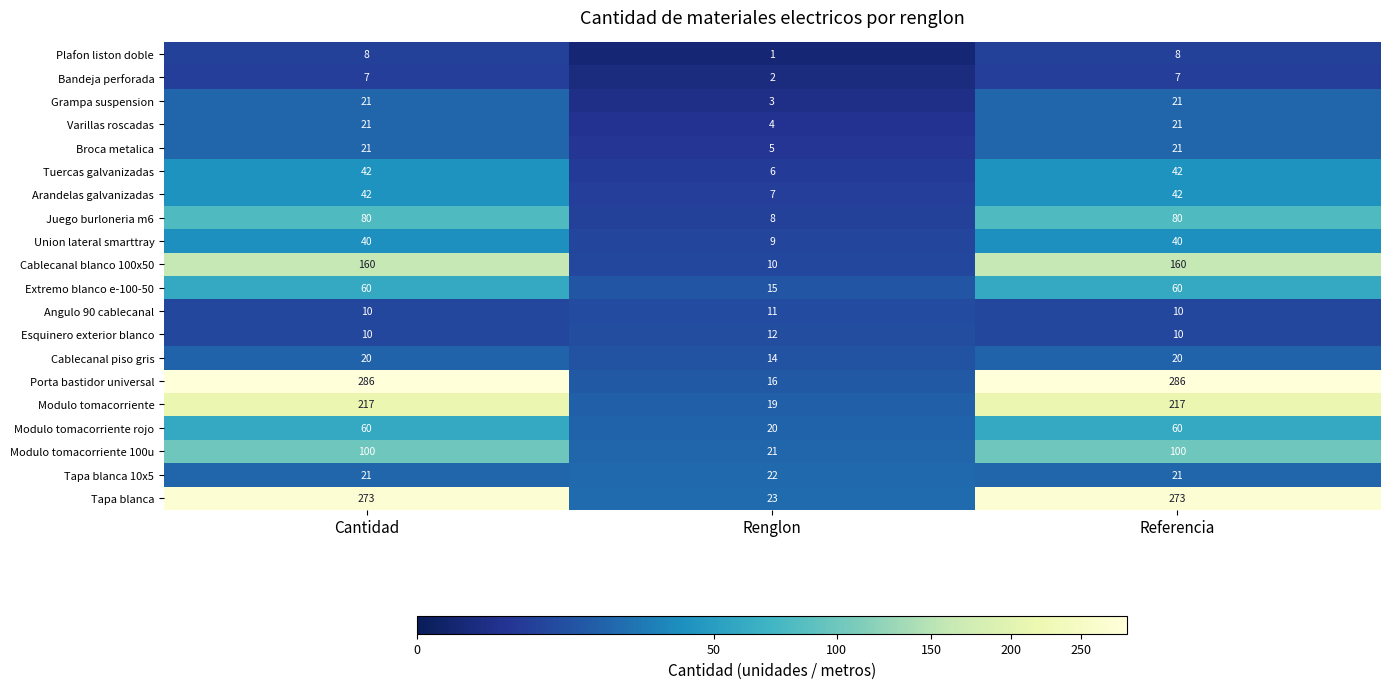

The Arandelas galvanizadas series shows 21 at Cantidad. True or false?

False